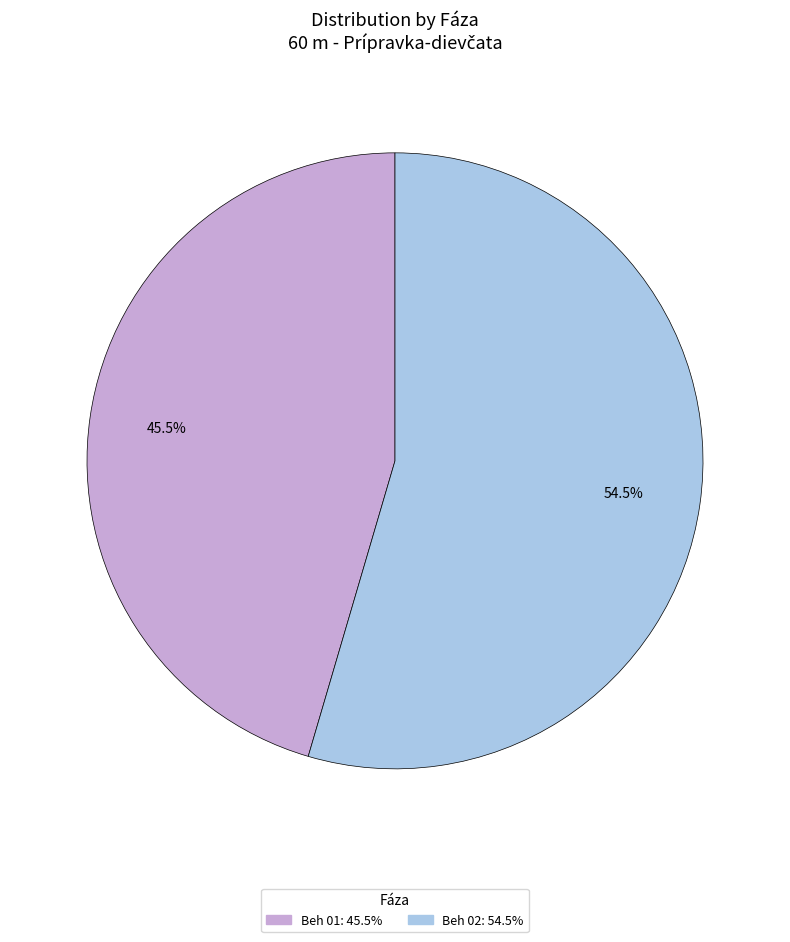

Which category has the biggest portion of the pie?

Beh 02